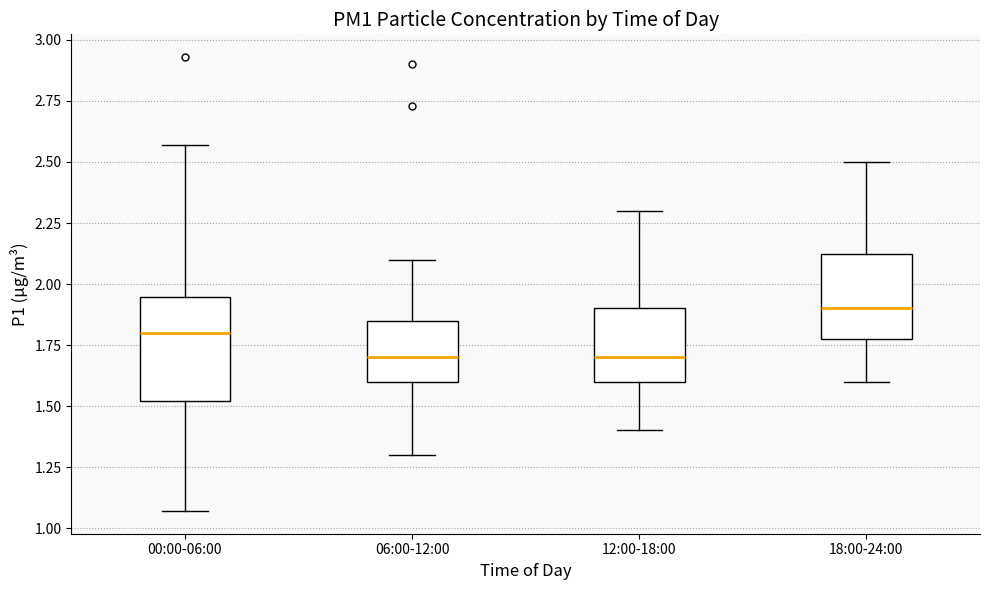

Reading left to right, transcribe this box plot: for each box, give where its median line is, the range the box spans, and where its two whiskers end, as read against the y-axis. The values are not printed on the chart, so give them approximately, as read against the axis.

00:00-06:00: median 1.80, box 1.50 to 1.95, whiskers 1.05 to 2.55
06:00-12:00: median 1.70, box 1.60 to 1.85, whiskers 1.30 to 2.10
12:00-18:00: median 1.70, box 1.60 to 1.90, whiskers 1.40 to 2.30
18:00-24:00: median 1.90, box 1.80 to 2.15, whiskers 1.60 to 2.50